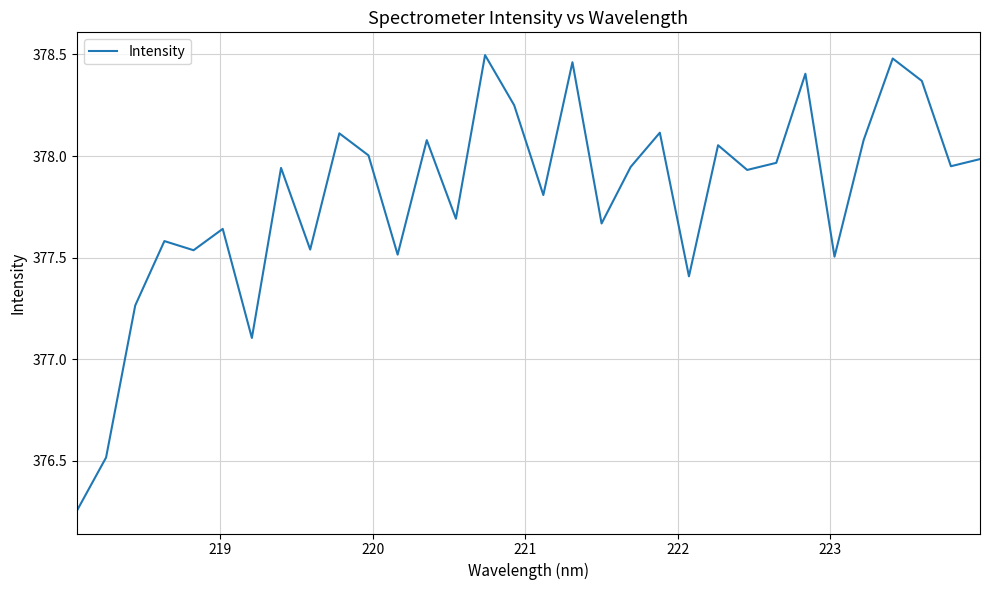

What is the difference between the maximum and minimum values?

2.2